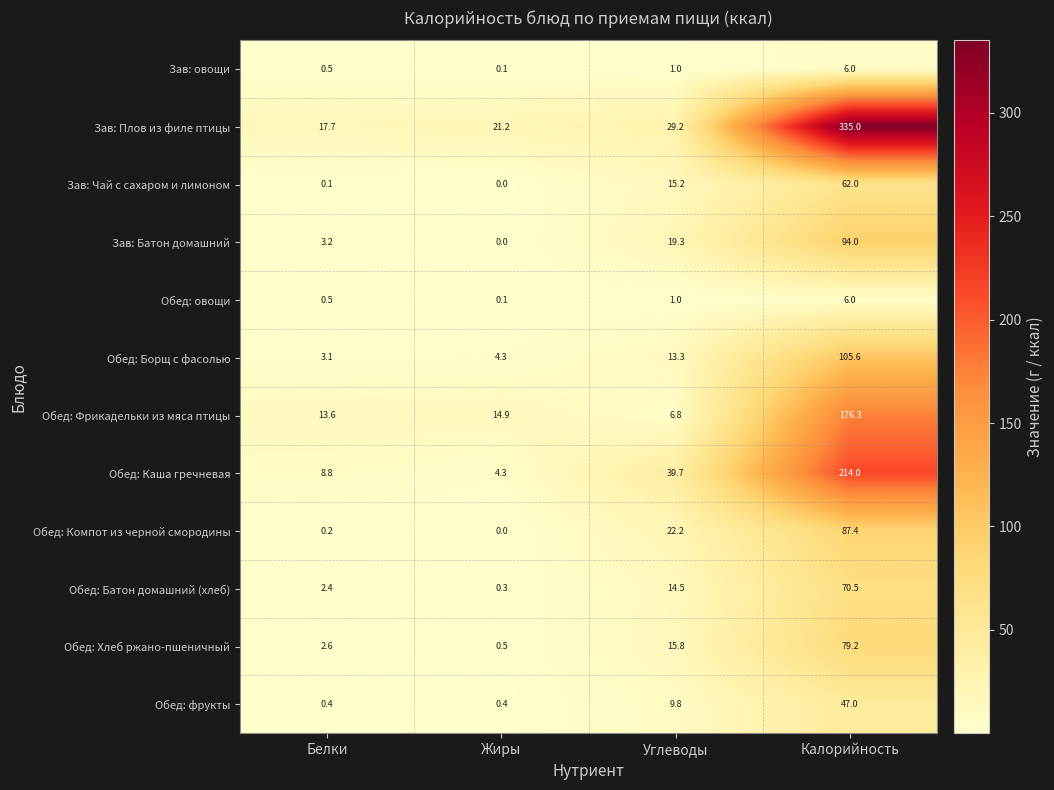

At which label is Зав: Чай с сахаром и лимоном closest to 31?

Углеводы